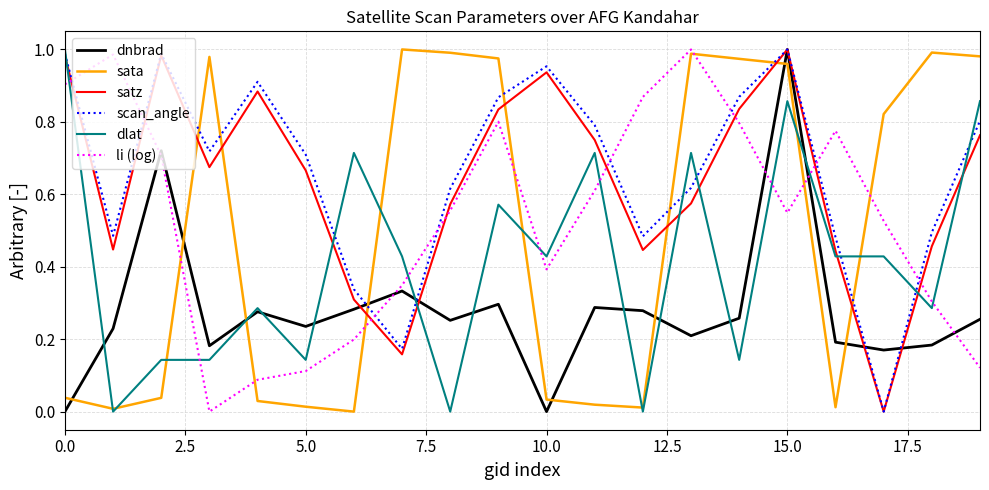

At how many categories does at least one series exceed 0?

20